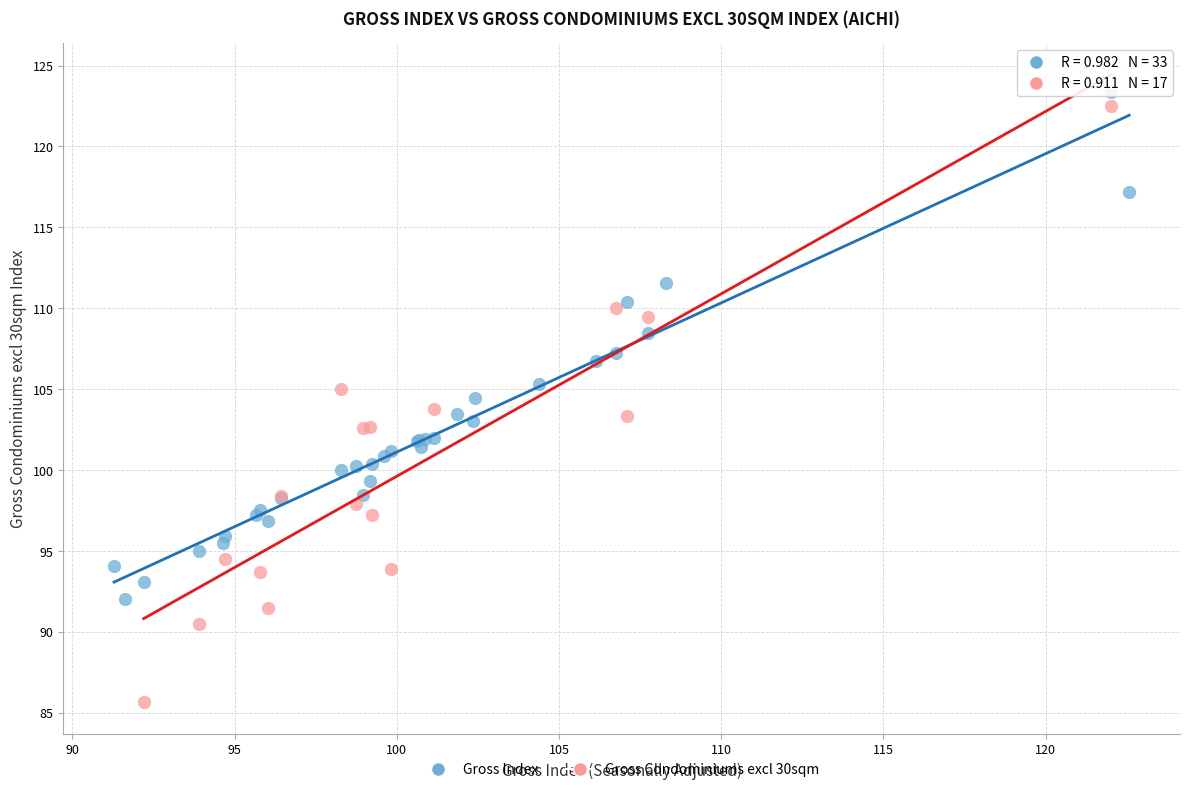

Which series has the largest Y range (max minus min)?

Gross Condominiums excl 30sqm